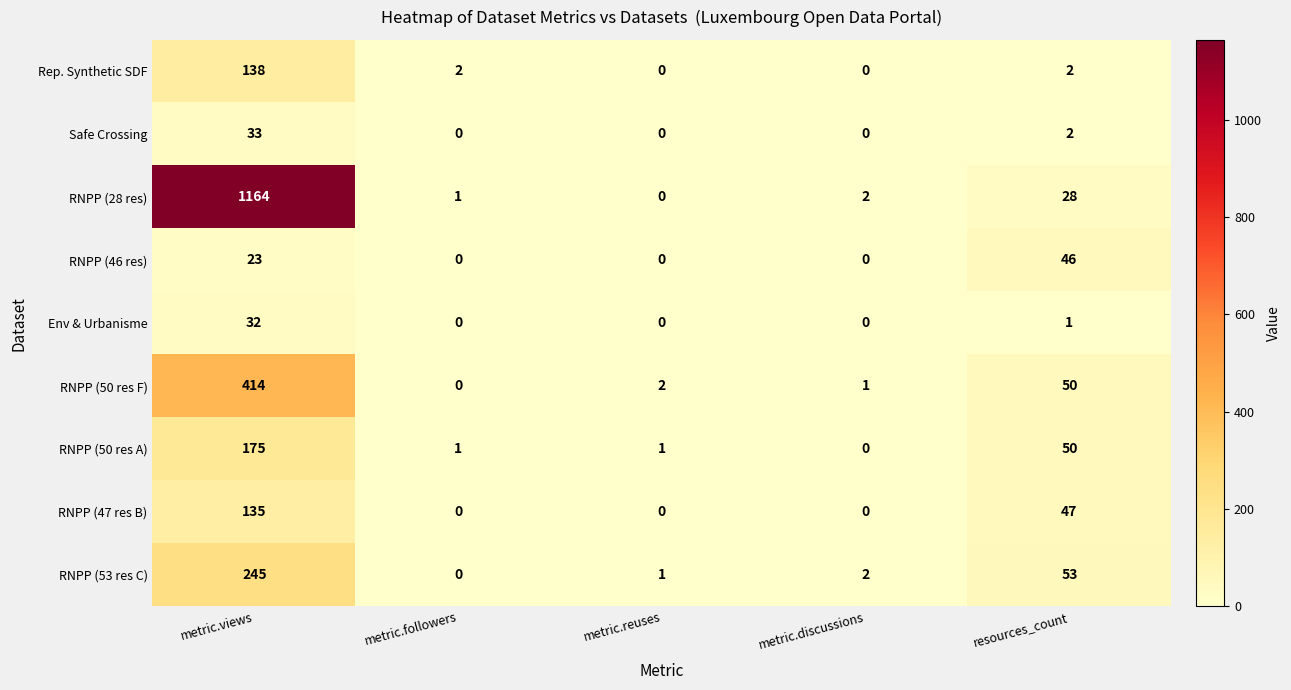

The RNPP (50 res F) series shows 50 at resources_count. True or false?

True